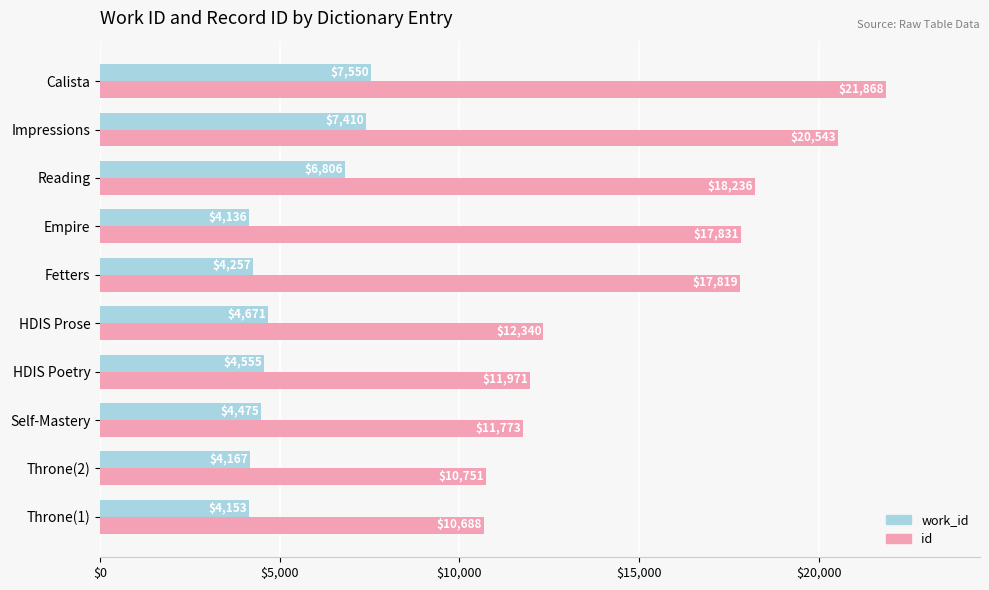

How many values in the id series are below 17819?

5